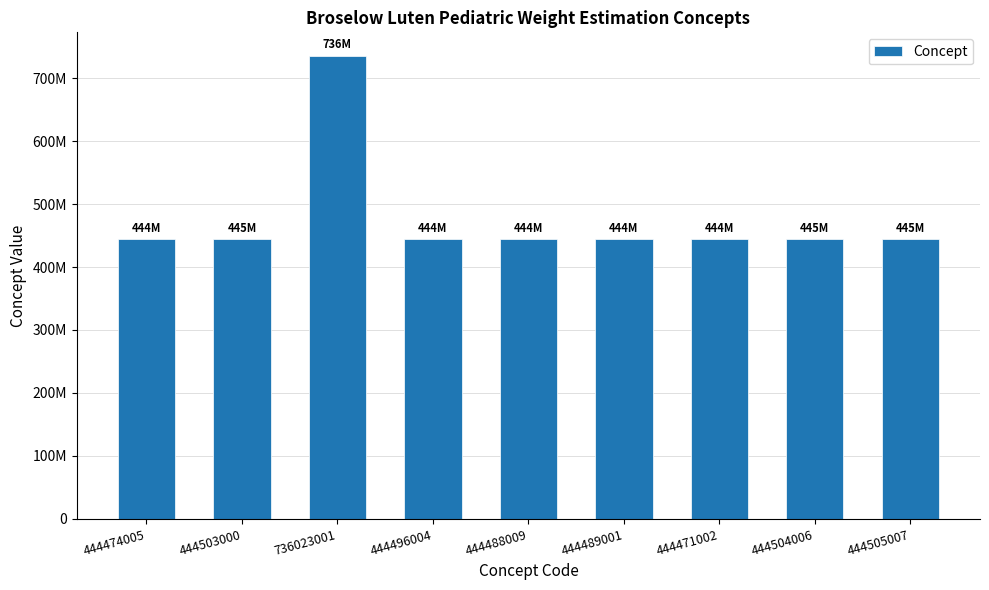

What is the maximum value shown in the chart?

736023001